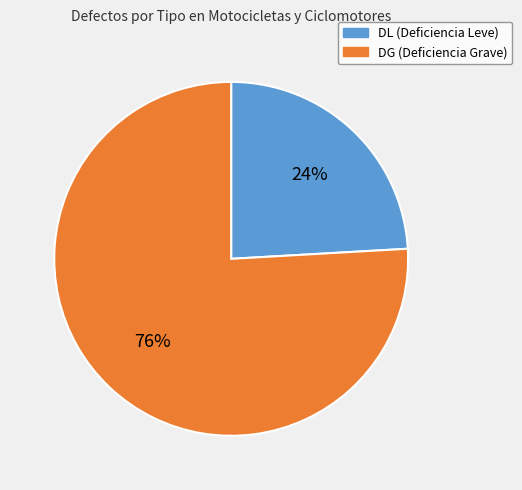

To the nearest percent, what is the difference between the largest and smallest slice percentages?

52%